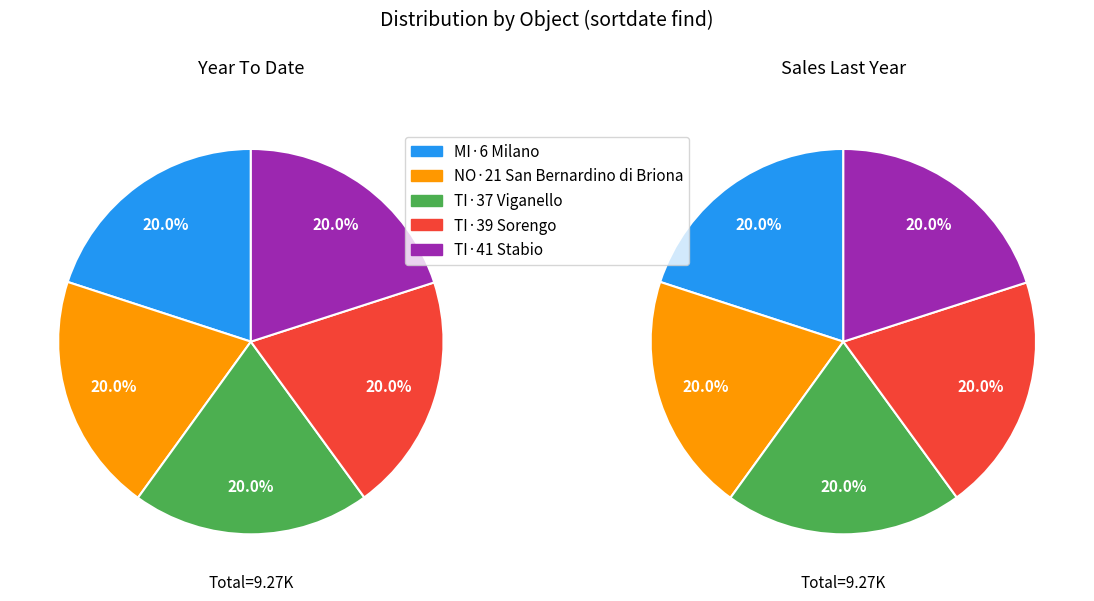

Rank the categories by value from highest to lowest.

NO·21 San Bernardino di Briona, TI·41 Stabio, MI·6 Milano, TI·37 Viganello, TI·39 Sorengo